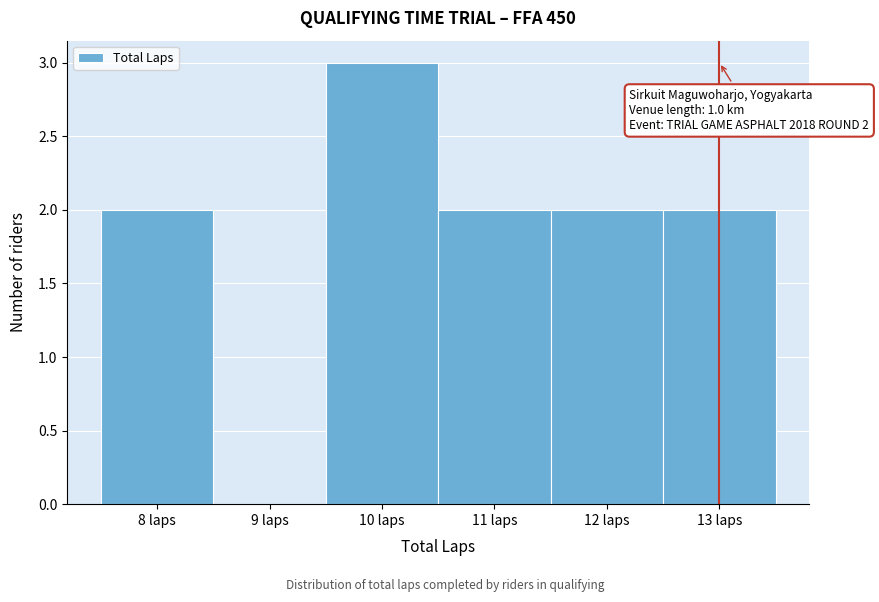

Over which range of the x-axis is the bar tallest?

9.5 to 10.5